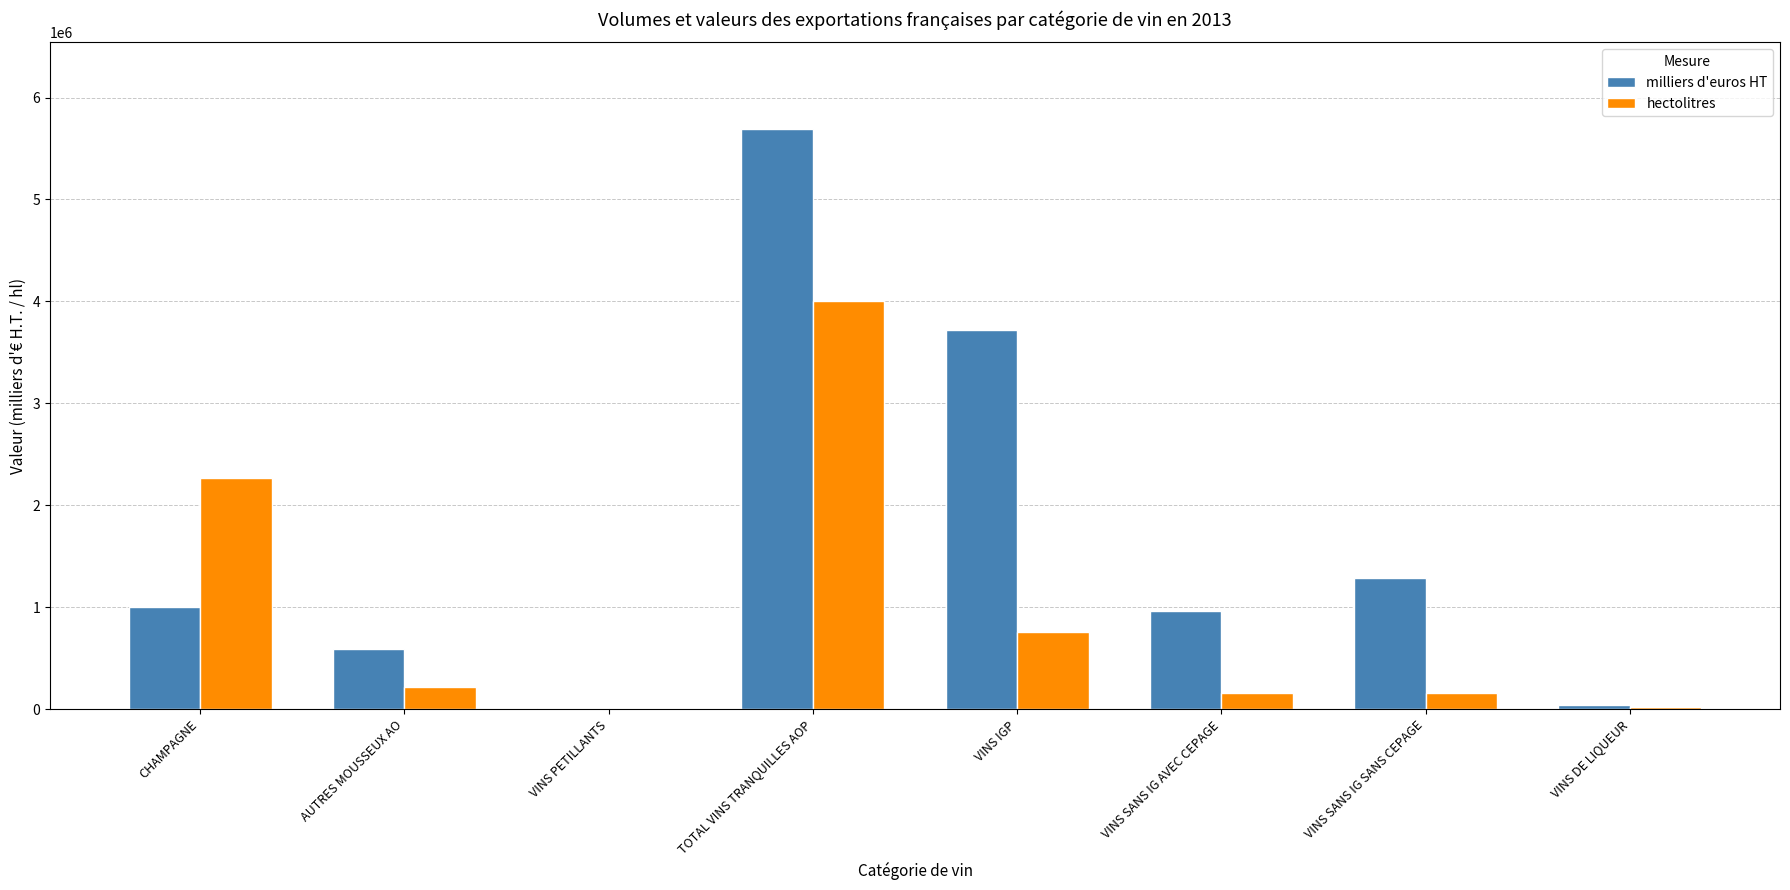

Which series changed the most between CHAMPAGNE and VINS PETILLANTS?

hectolitres